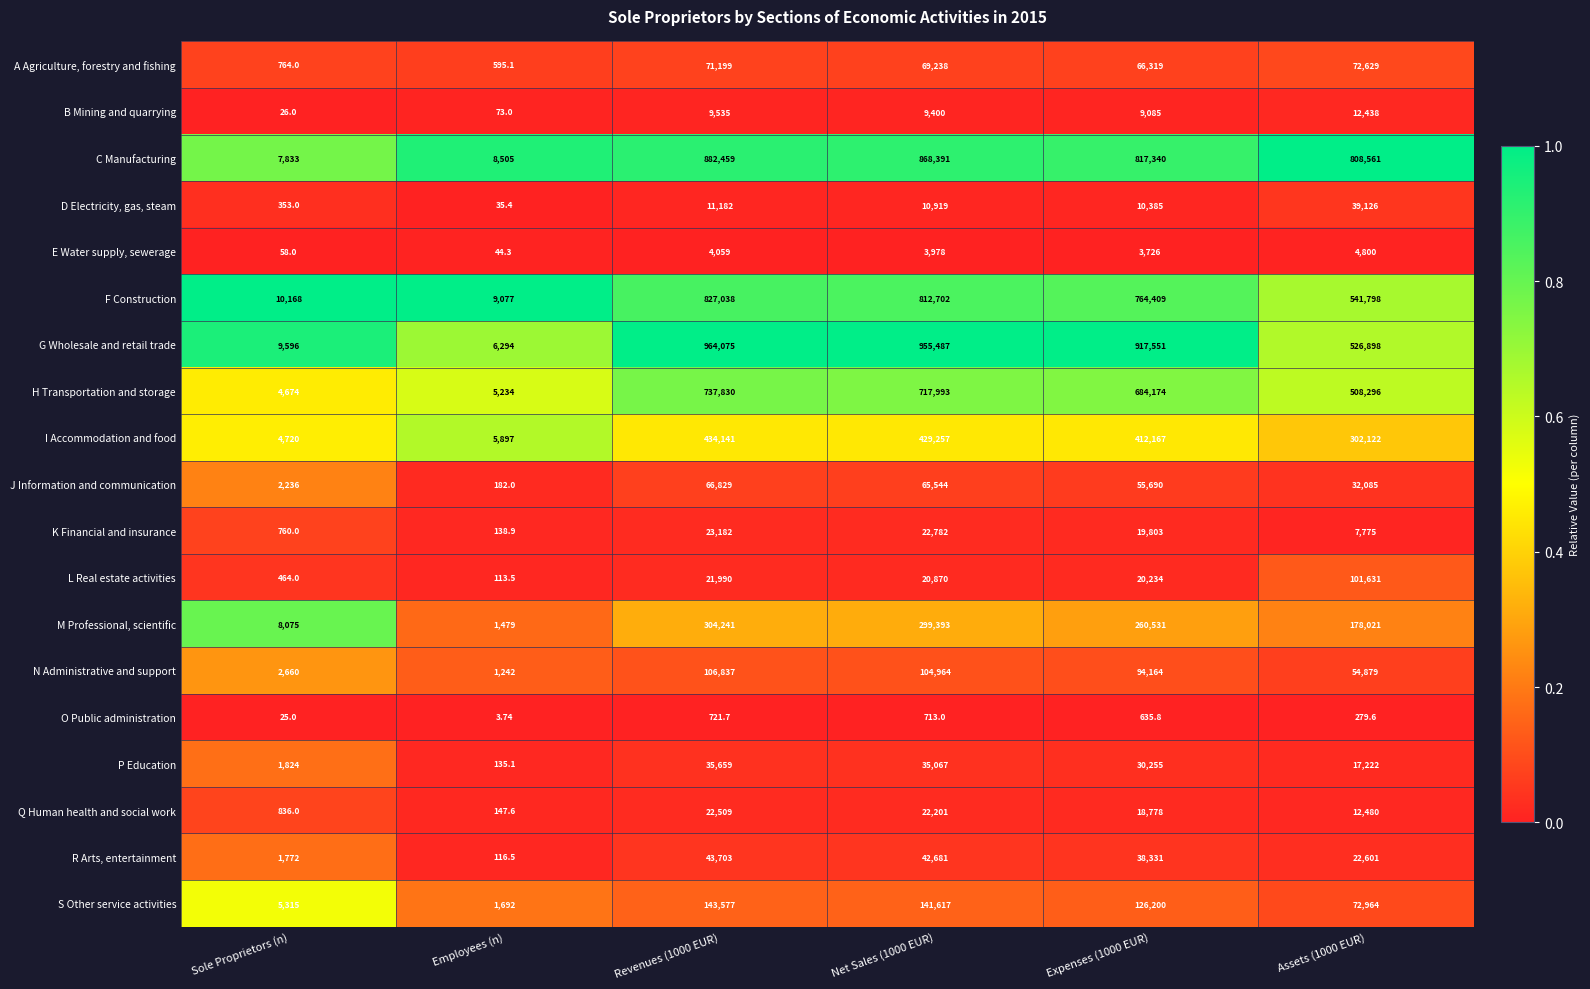

Which series changed the most between Employees (n) and Expenses (1000 EUR)?

G Wholesale and retail trade